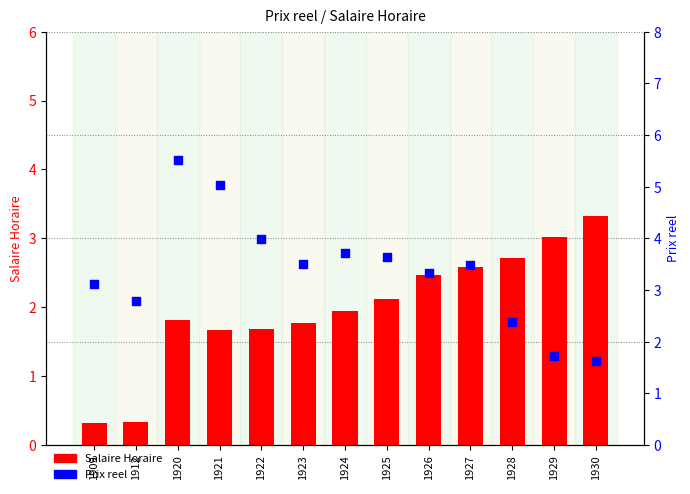

What is the total value across all series at 1912?

3.1